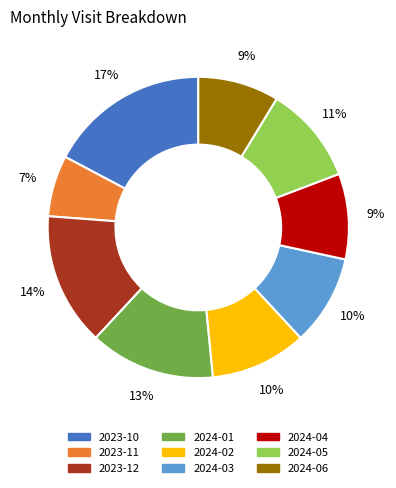

To the nearest percent, what portion does 2023-12 represent?

14%